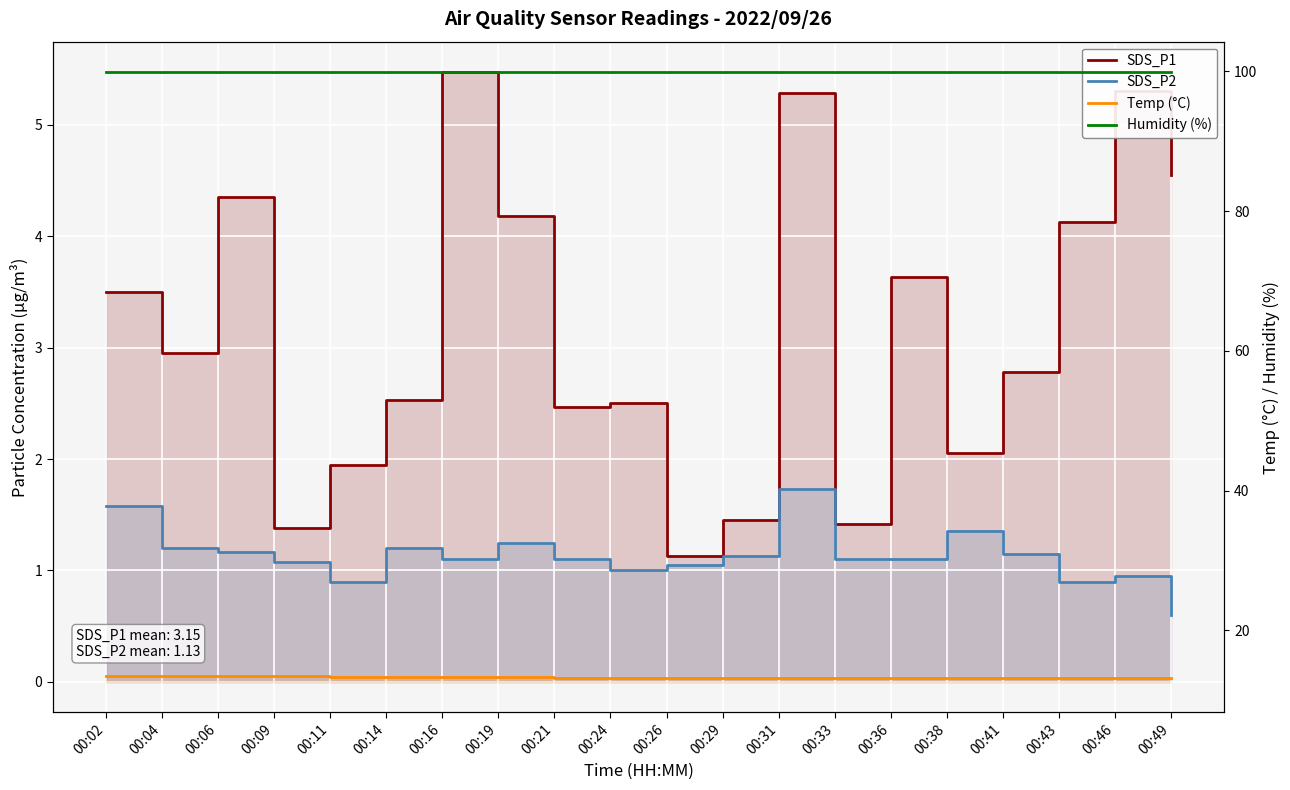

What is the difference between the highest and lowest values at 00:11?

99.0